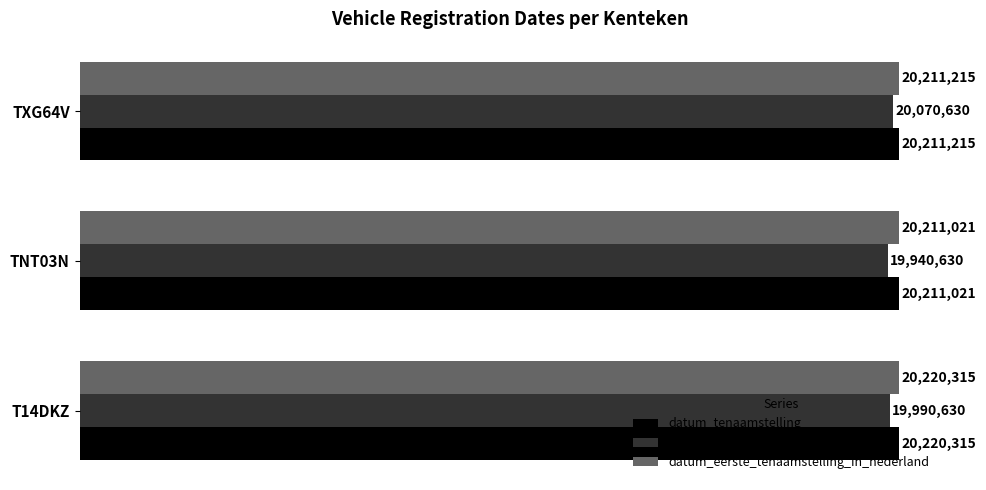

What is the value of the datum_eerste_toelating bar at the 1st from the left?

19990630